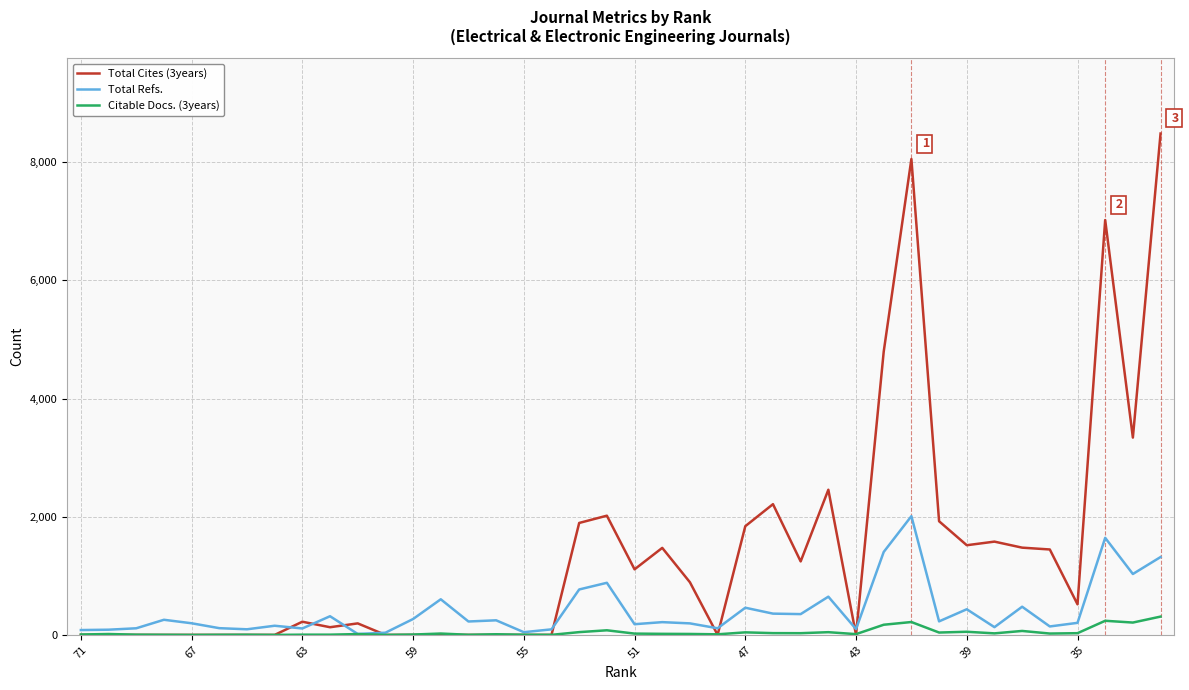

Rank the series by their maximum value, from lowest to highest.

Citable Docs. (3years), Total Refs., Total Cites (3years)